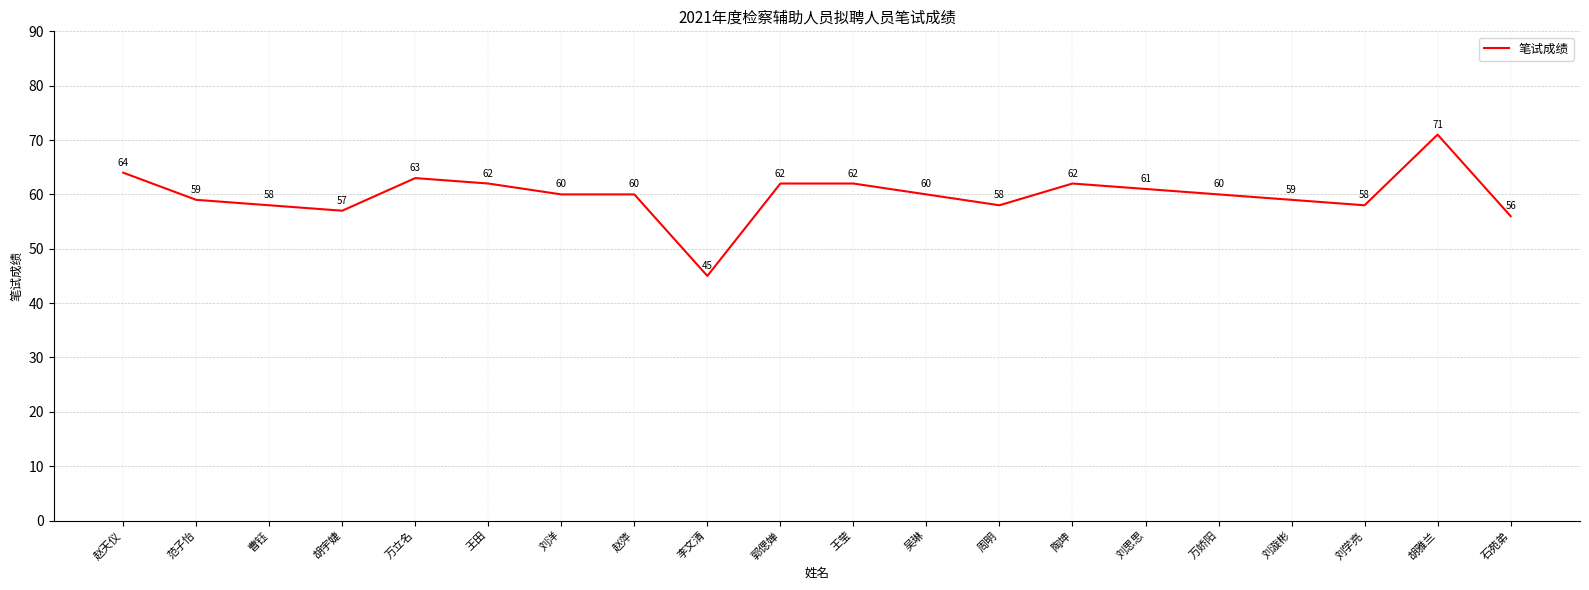

At which label does the data first exceed 60?

赵天仪